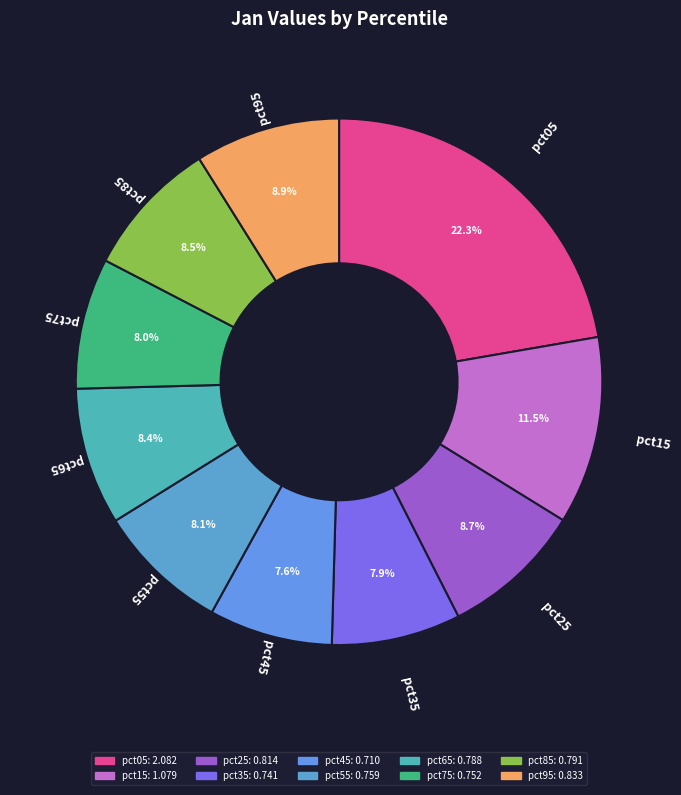

To the nearest percent, what is the difference between the pct75 and pct95 slice percentages?

1%